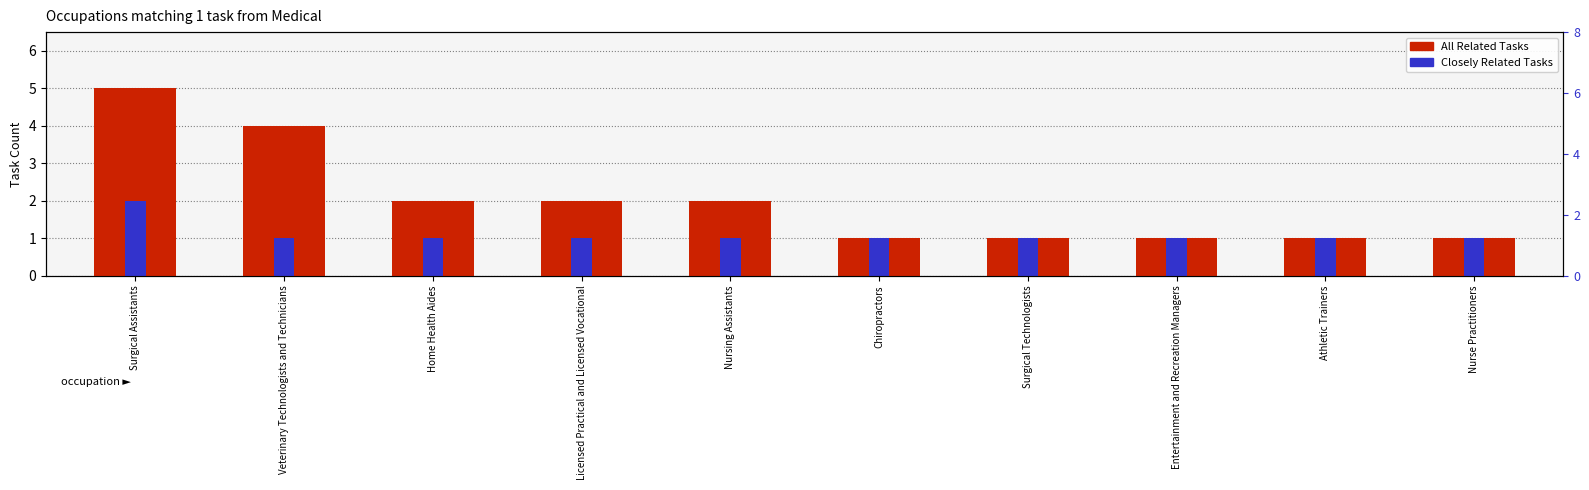

True or false: Closely Related Tasks has a value of 1 at Nursing Assistants.

True